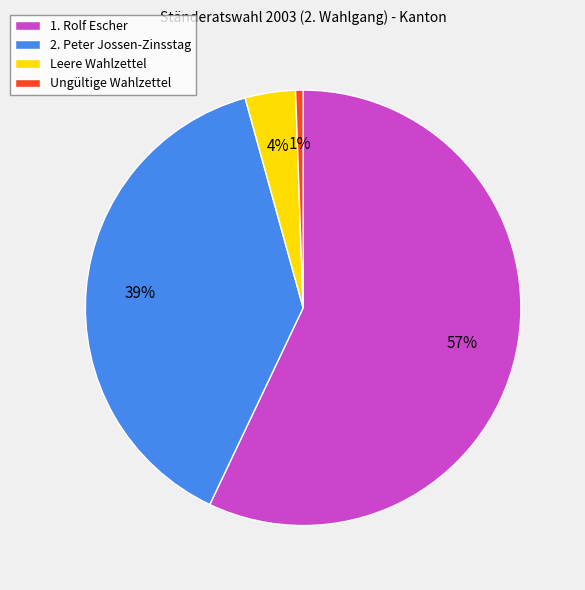

Which slice is the smallest?

Ungültige Wahlzettel